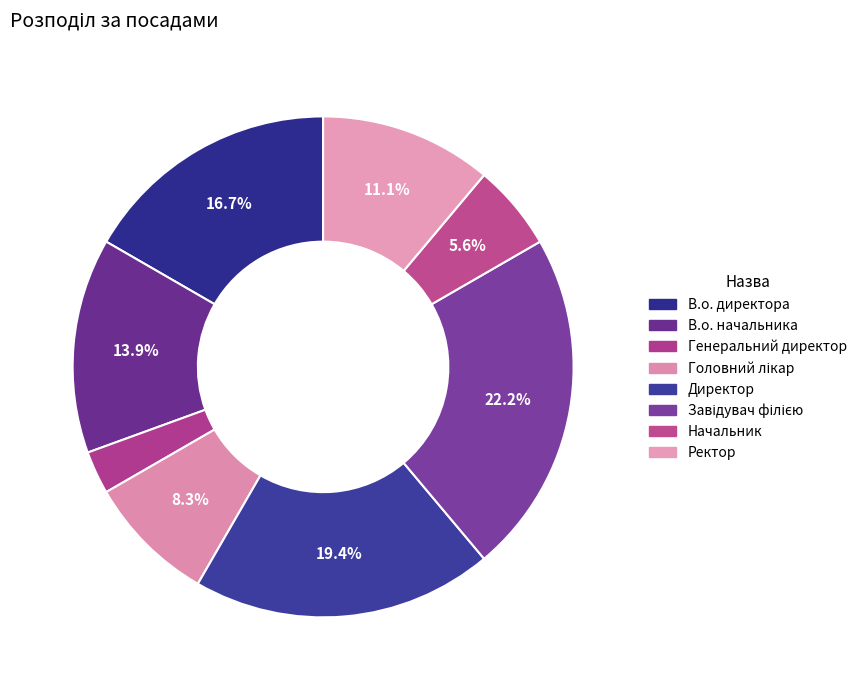

How many segments does this pie chart have?

8